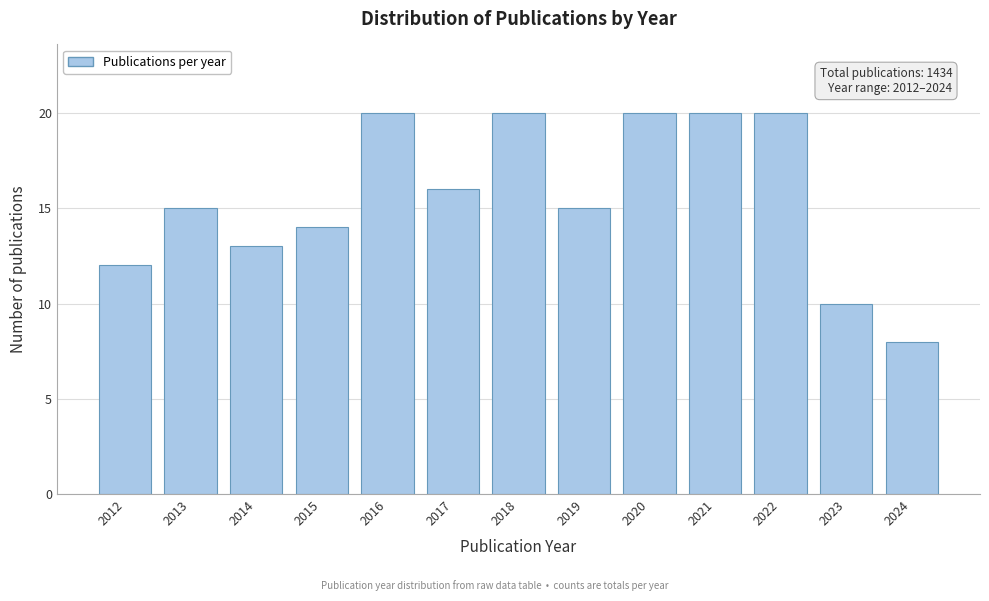

Reading right to left, transcribe all the data shown in this chart.

2024=8	2023=10	2022=20	2021=20	2020=20	2019=15	2018=20	2017=16	2016=20	2015=14	2014=13	2013=15	2012=12